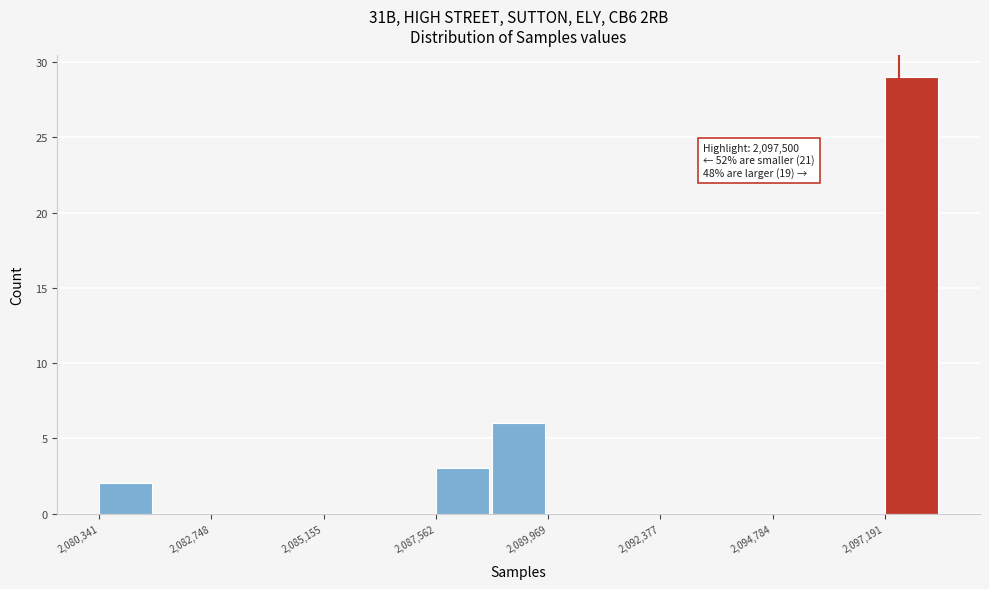

Read against the x-axis, roughly where is the centre of the tallest bar?

2098000